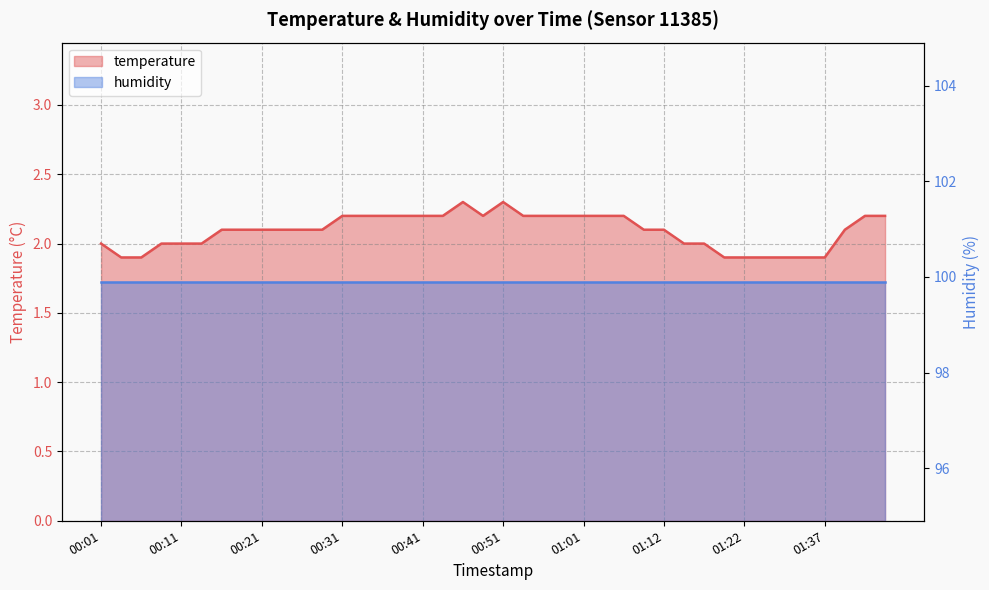

What is the difference between the second highest and second lowest values?

0.4